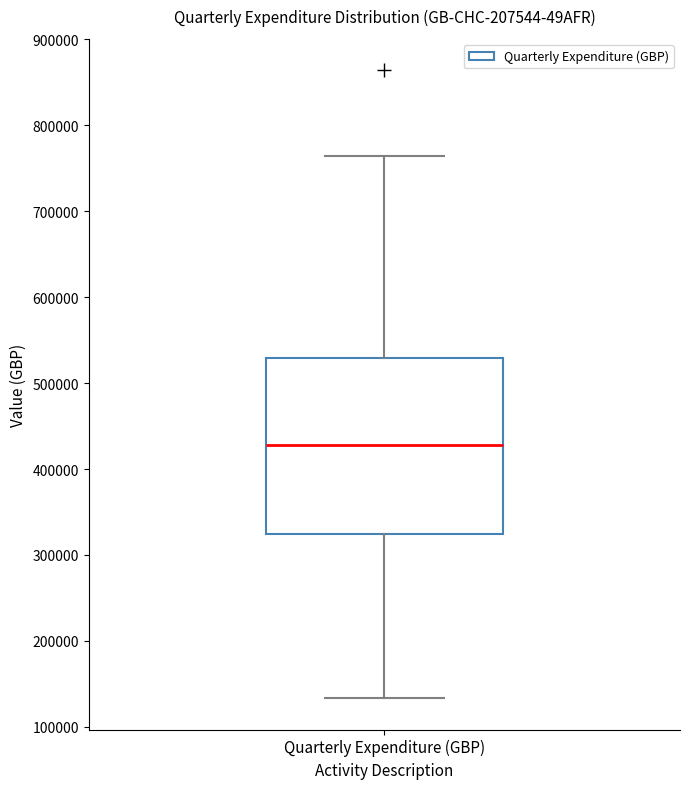

Where does the median line of the box for Quarterly Expenditure (GBP) sit on the y-axis? The values are not printed on the chart, so give them approximately, as read against the axis.

430000